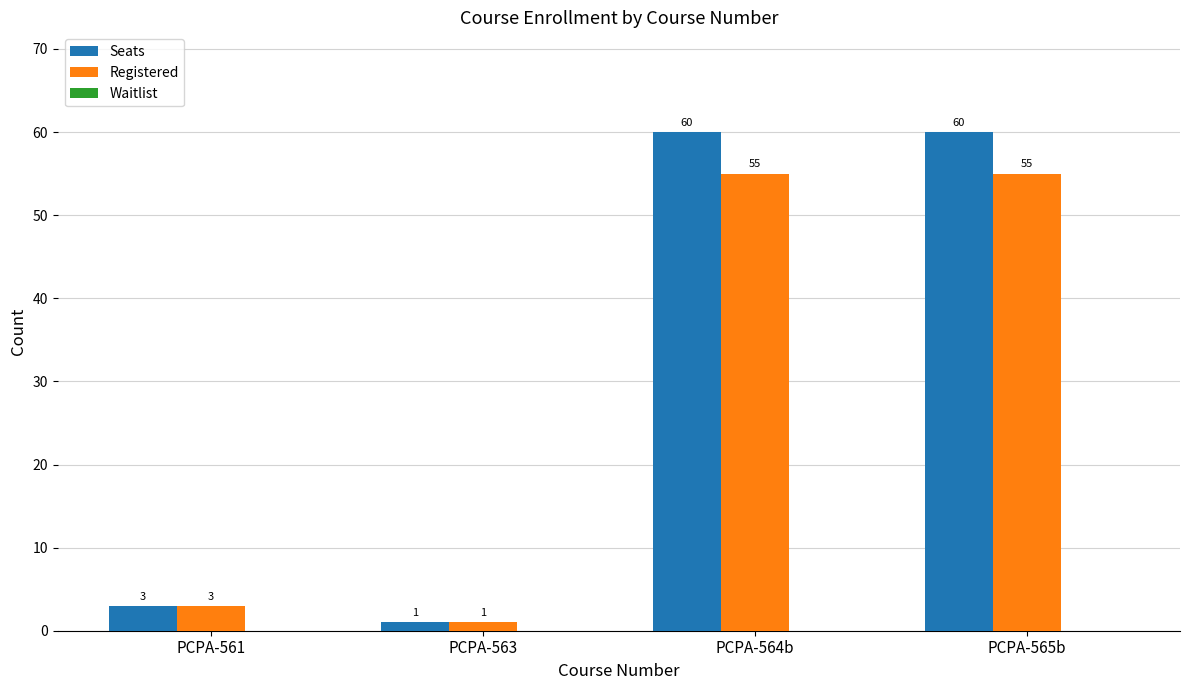

How many values in the Registered series are below 55?

2